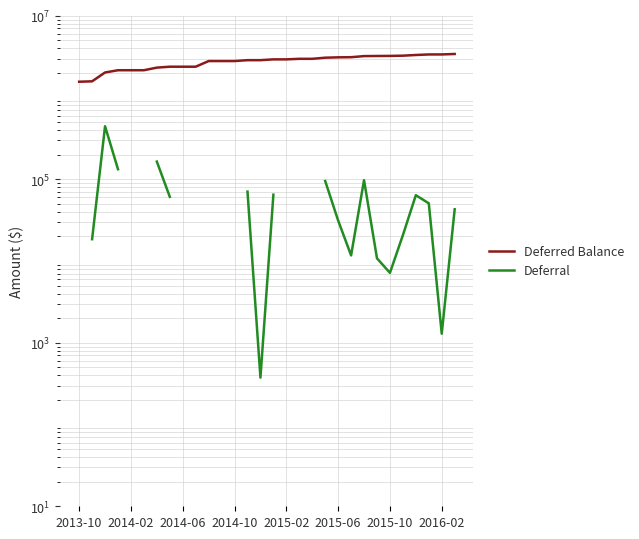

In Deferral, how many points are lower than both neighbors (excluding endpoints)?

4